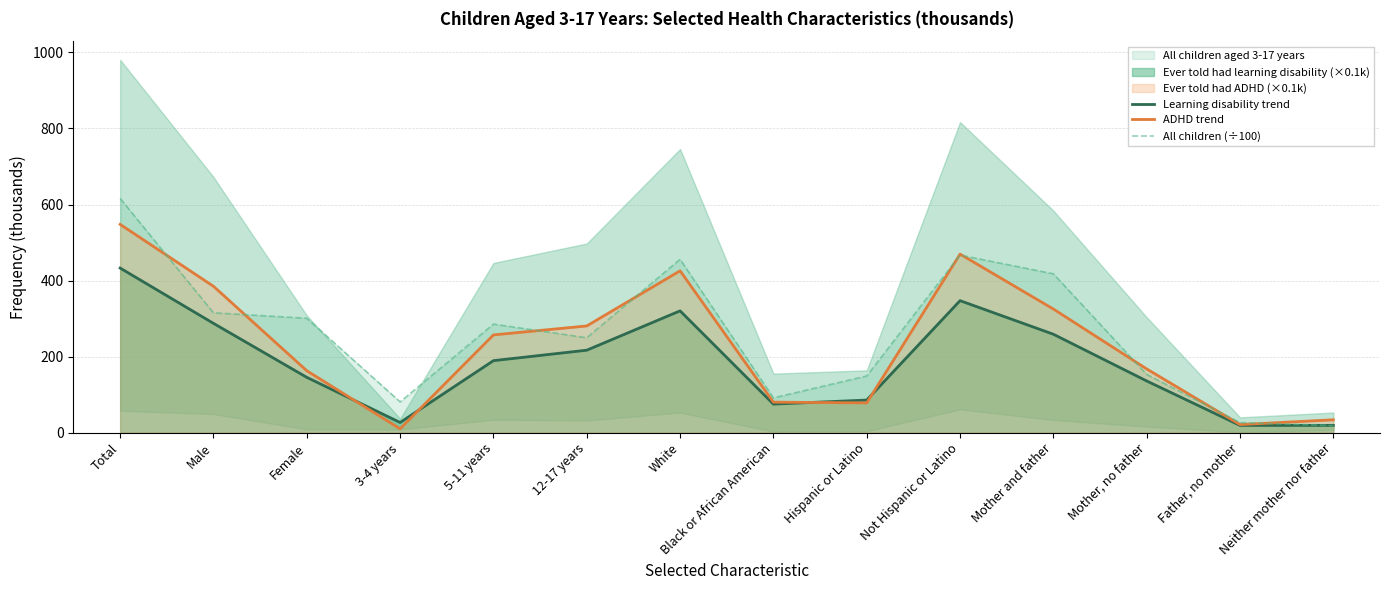

The value of Learning disability trend at 3-4 years is 26.7. True or false?

True